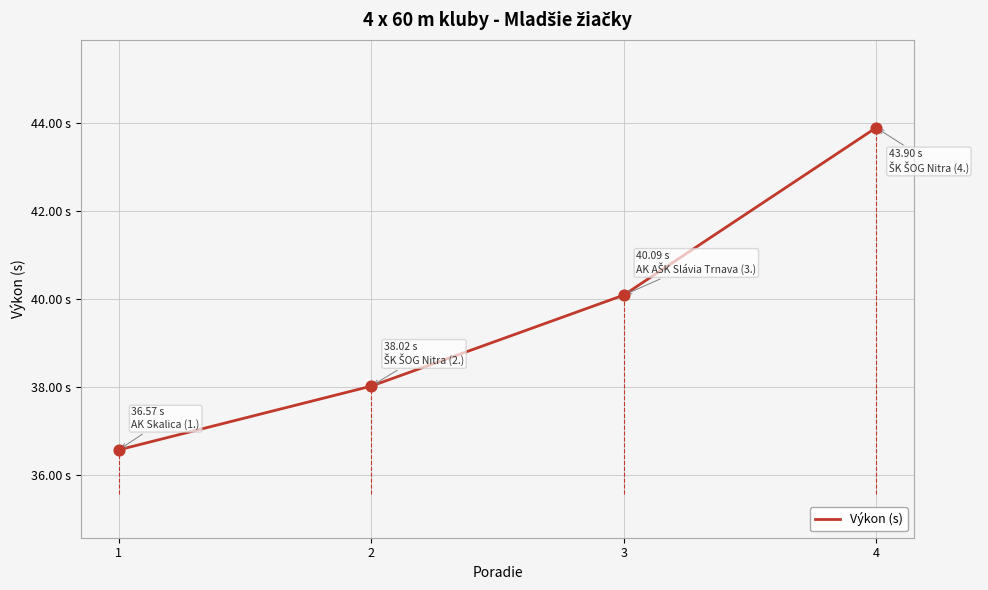

Between 2 and 1, which is larger?

2